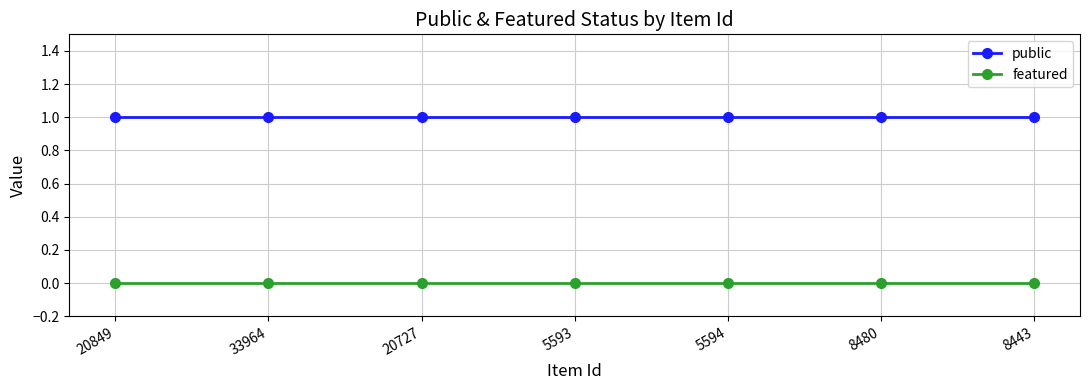

What is the value of the public point at the 4th from the left?

1